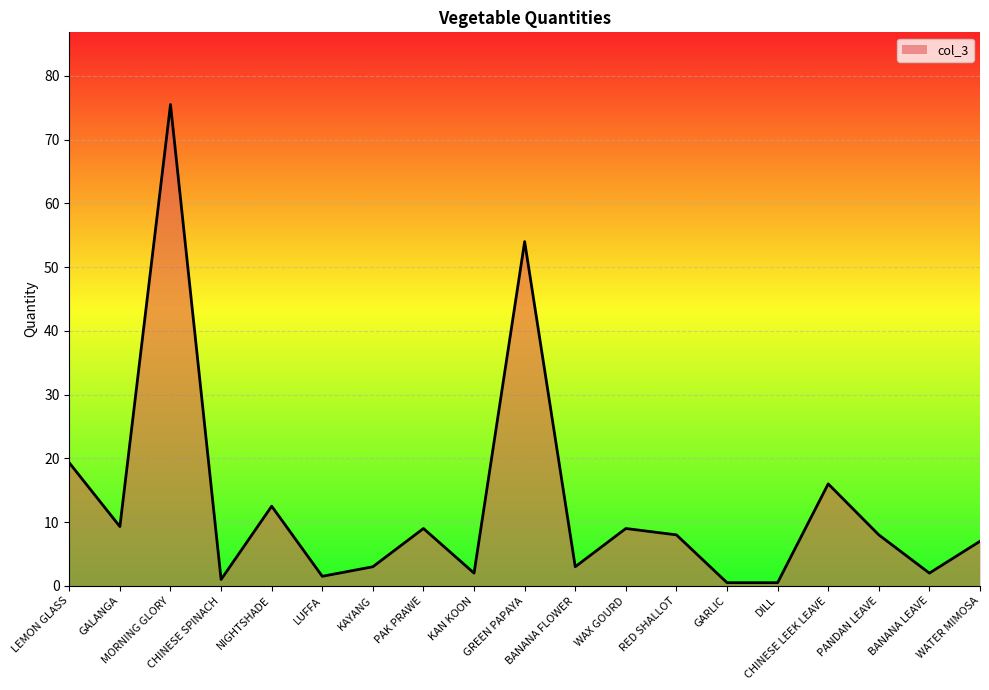

What is the smallest value displayed?

0.5